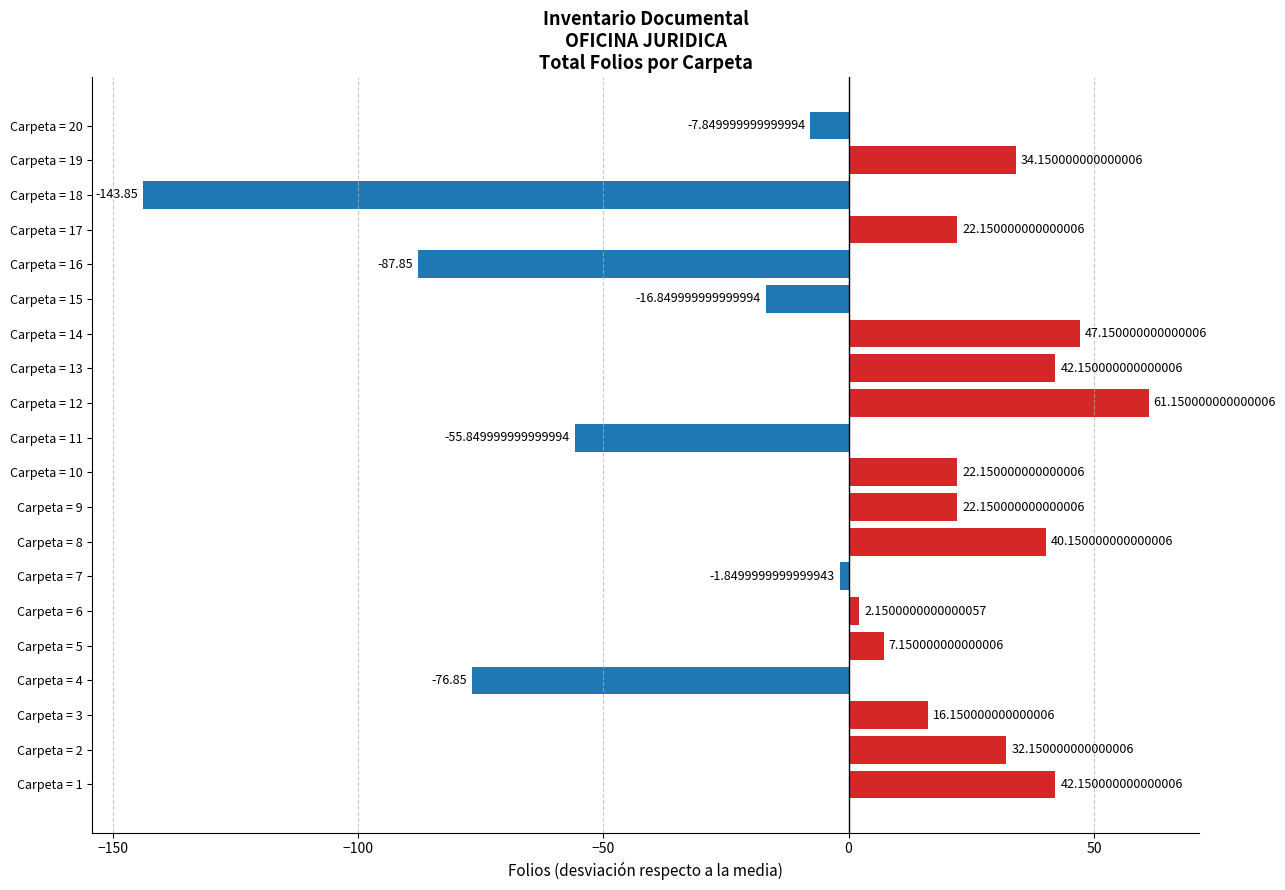

Where is the data nearest to the value -41?

Carpeta = 11